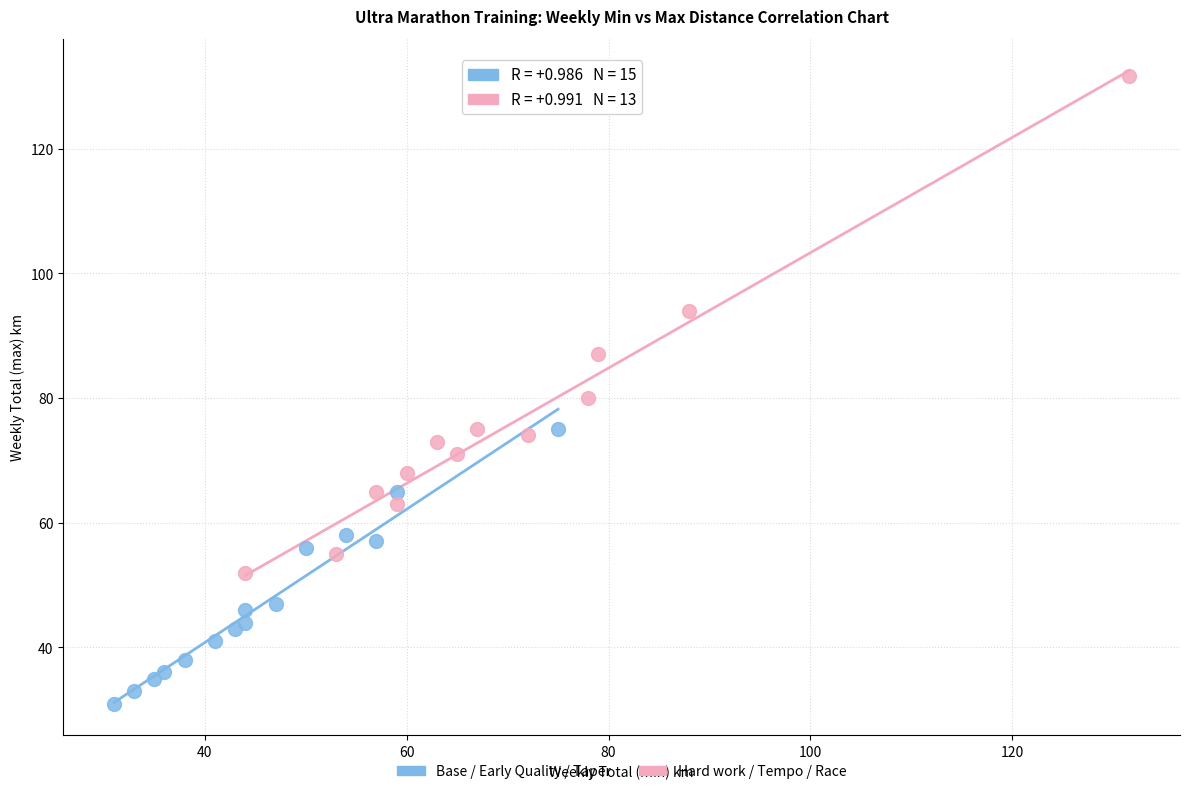

Which series reaches the minimum Y coordinate?

Base / Early Quality / Taper